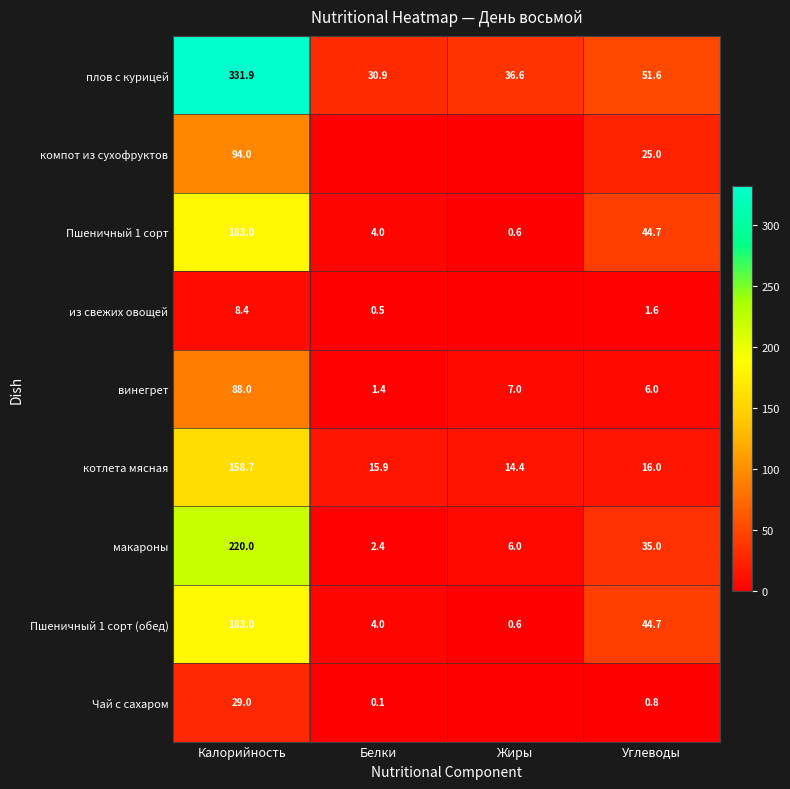

Which category has the lowest value in the плов с курицей series?

Белки